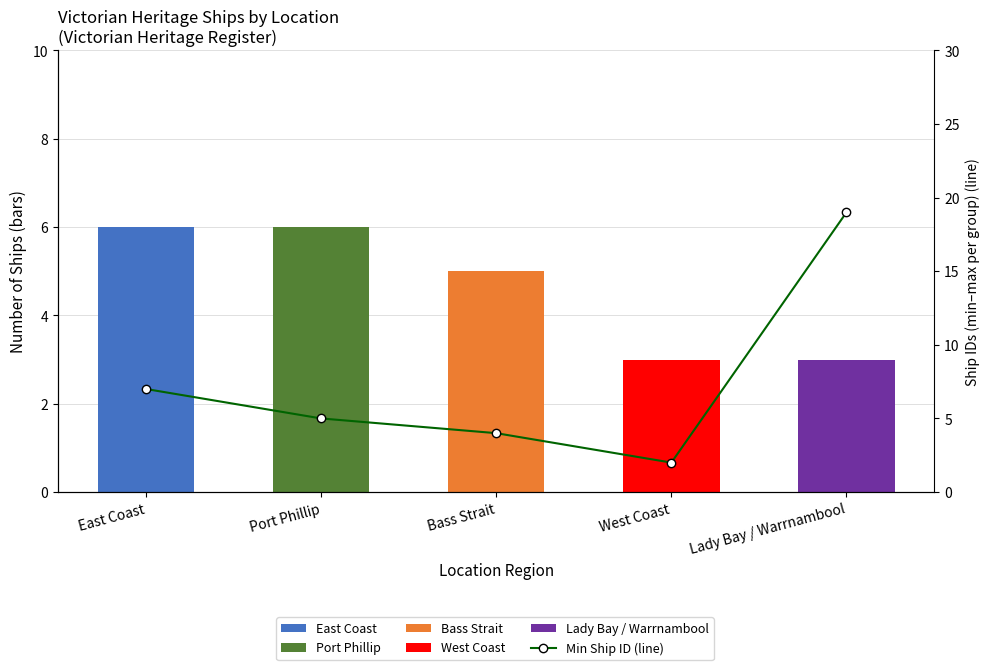

Is it true that the value at East Coast is 7?

True